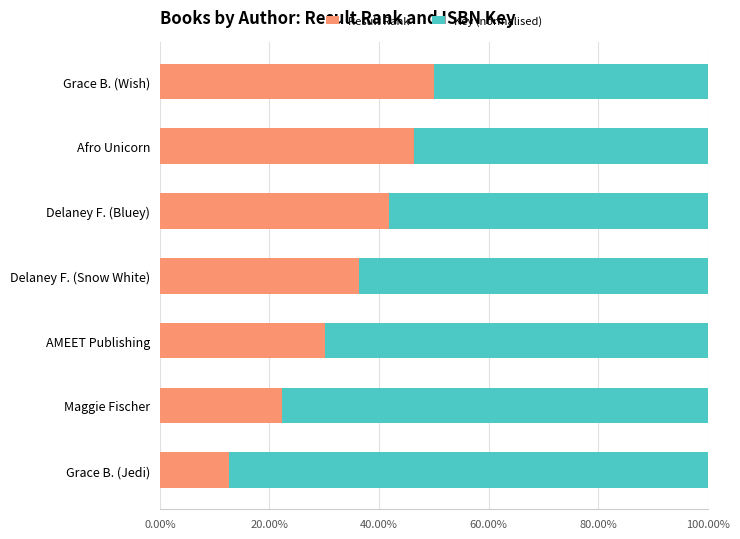

Which series has the largest total across all categories?

Key (normalised)